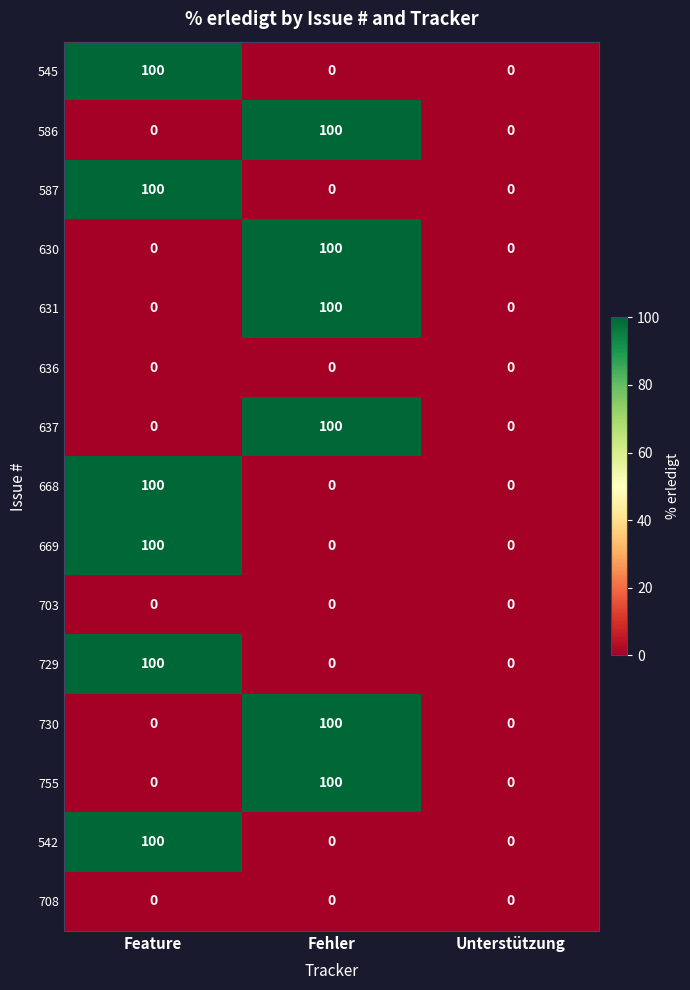

True or false: 668 has a value of 100 at Feature.

True